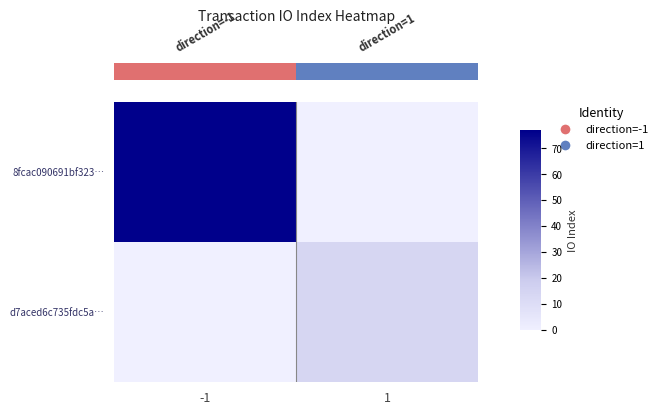

At how many categories does at least one series exceed 62?

1